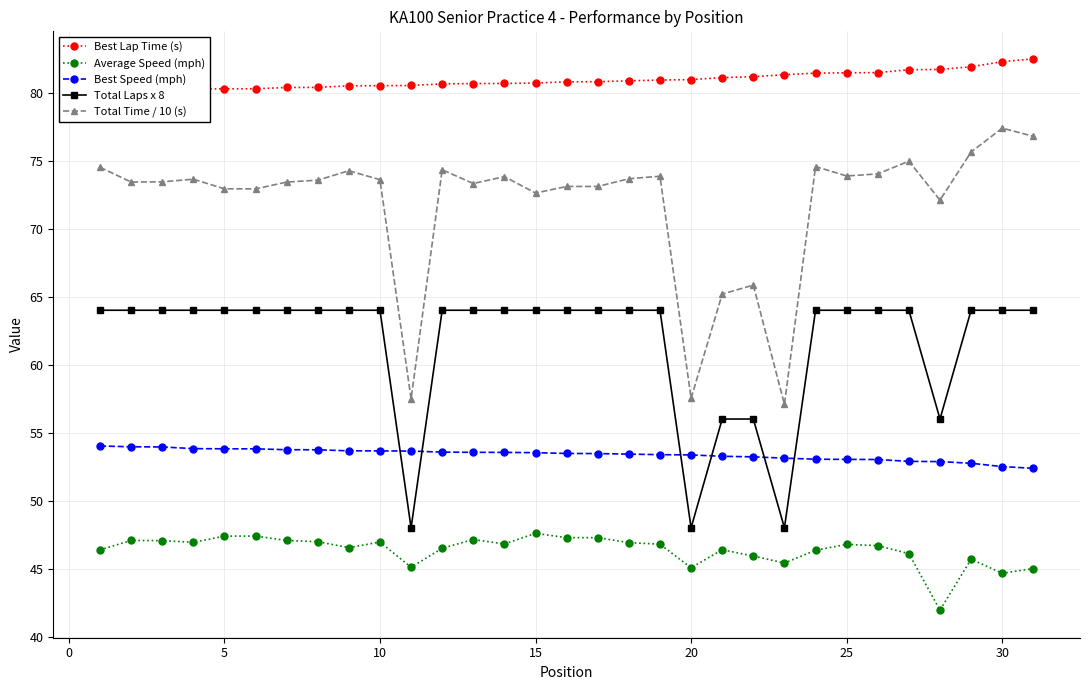

Reading left to right, list all the values displayed in this chart.

Best Lap Time (s): 80.0	80.1	80.1	80.3	80.3	80.3	80.4	80.4	80.5	80.5	80.5	80.7	80.7	80.7	80.7	80.8	80.8	80.9	80.9	81.0	81.1	81.2	81.3	81.4	81.5	81.5	81.7	81.7	81.9	82.3	82.5
Average Speed (mph): 46.4	47.1	47.1	46.9	47.4	47.4	47.1	47.0	46.5	47.0	45.1	46.5	47.1	46.8	47.6	47.3	47.3	46.9	46.8	45.1	46.4	45.9	45.4	46.3	46.8	46.7	46.1	41.9	45.7	44.7	45.0
Best Speed (mph): 54.0	54.0	53.9	53.8	53.8	53.8	53.7	53.7	53.7	53.7	53.6	53.6	53.6	53.5	53.5	53.5	53.5	53.4	53.4	53.4	53.3	53.2	53.1	53.0	53.0	53.0	52.9	52.9	52.7	52.5	52.4
Total Laps x 8: 64.0	64.0	64.0	64.0	64.0	64.0	64.0	64.0	64.0	64.0	48.0	64.0	64.0	64.0	64.0	64.0	64.0	64.0	64.0	48.0	56.0	56.0	48.0	64.0	64.0	64.0	64.0	56.0	64.0	64.0	64.0
Total Time / 10 (s): 74.5	73.4	73.4	73.6	72.9	72.9	73.4	73.6	74.3	73.6	57.5	74.3	73.3	73.8	72.6	73.1	73.1	73.7	73.9	57.5	65.2	65.9	57.1	74.6	73.9	74.0	75.0	72.1	75.6	77.4	76.8